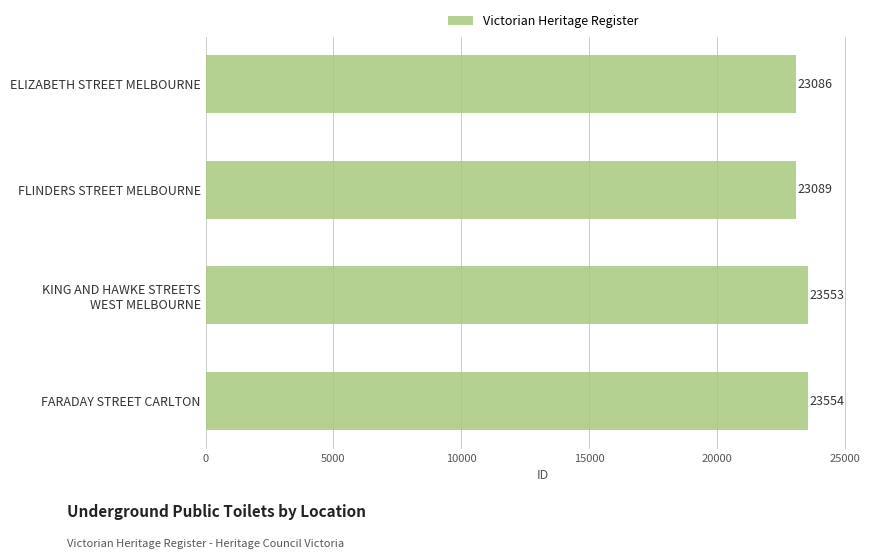

What is the change in value from ELIZABETH STREET MELBOURNE to FLINDERS STREET MELBOURNE?

+3